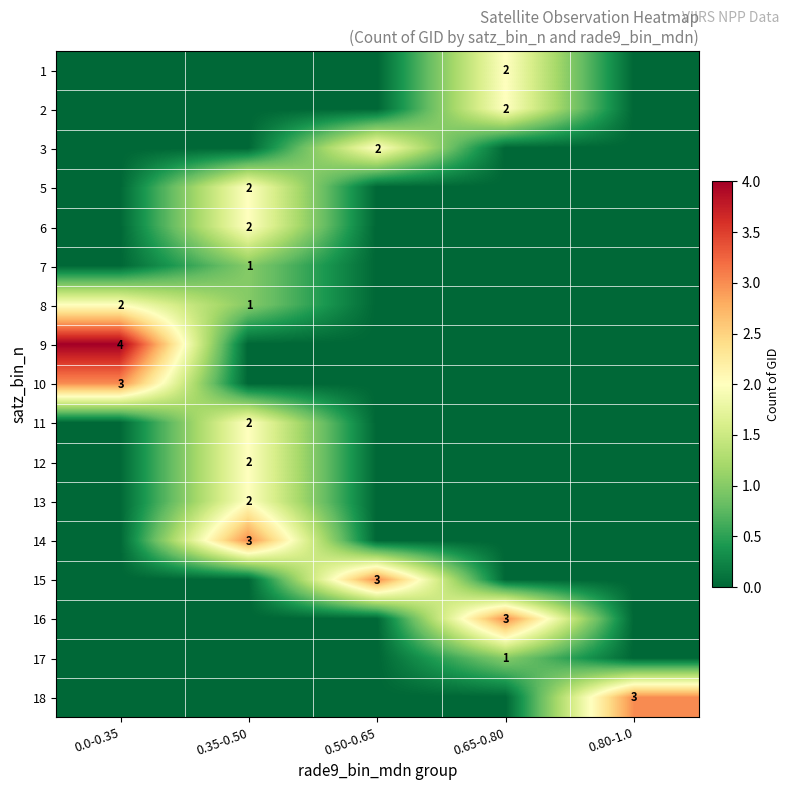

Which label corresponds to the largest value in the chart?

0.0-0.35